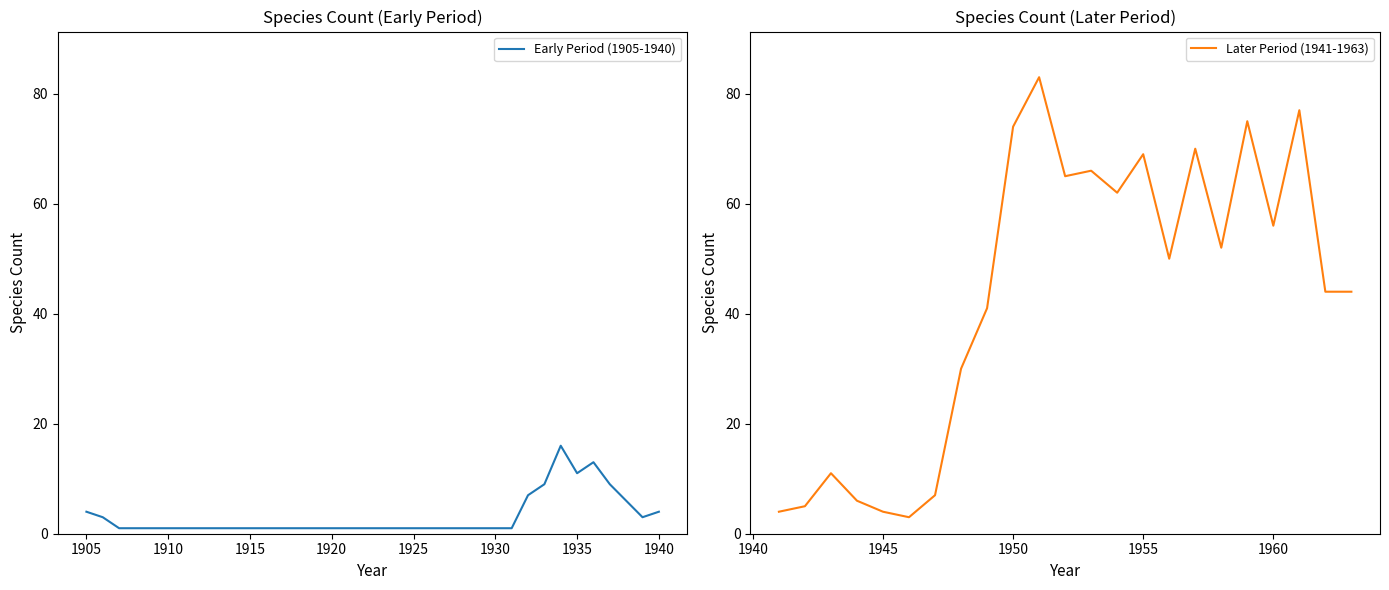

What is the highest value of the Early Period (1905-1940) series?

16